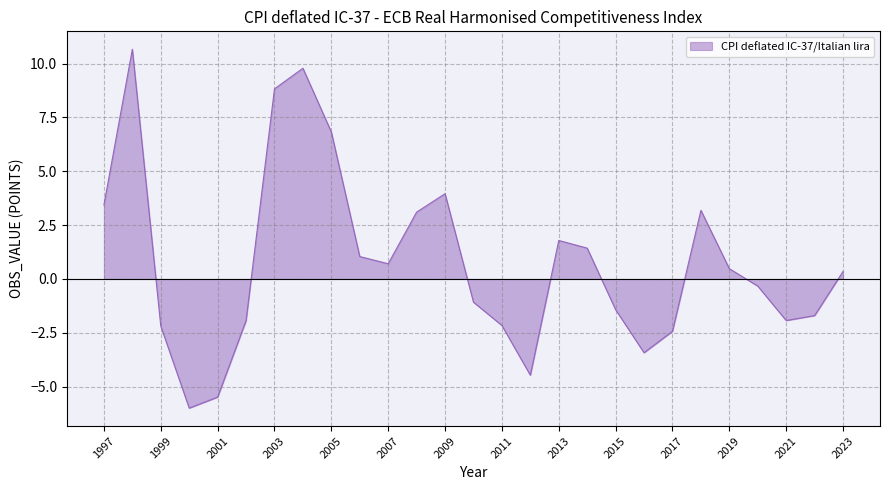

What is the maximum value shown in the chart?

10.7